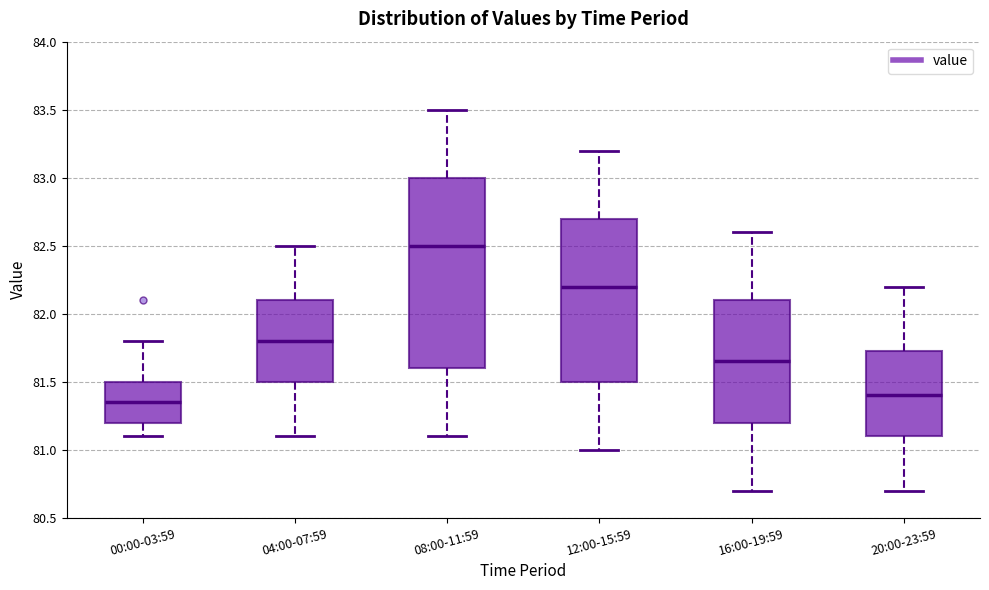

Where is the upper edge of the box for 12:00-15:59 on the y-axis? The values are not printed on the chart, so give them approximately, as read against the axis.

82.70